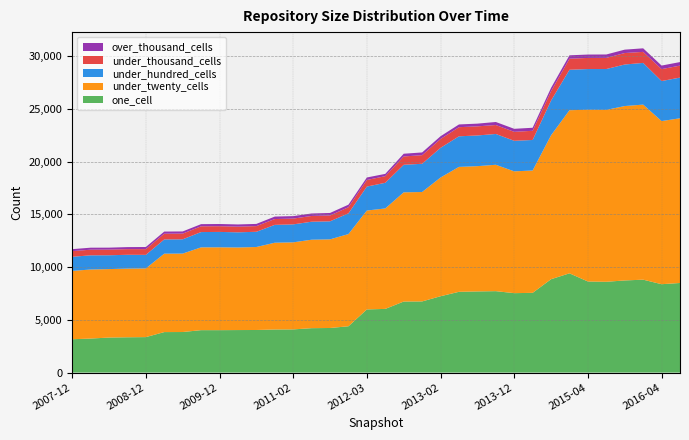

Reading left to right, transcribe all the data shown in this chart.

one_cell: 2007-12-19=3160	2008-04-01=3225	2008-06-27=3320	2008-10-10=3346	2008-12-17=3362	2009-04-06=3839	2009-06-17=3845	2009-09-25=4022	2009-12-16=4021	2010-04-01=4031	2010-07-26=4037	2010-11-17=4084	2011-02-21=4093	2011-06-10=4210	2011-09-05=4227	2012-01-18=4390	2012-03-26=5989	2012-07-13=6037	2012-10-31=6736	2012-12-11=6746	2013-02-20=7238	2013-05-21=7658	2013-07-09=7694	2013-09-10=7720	2013-12-20=7531	2014-03-28=7560	2014-09-08=8853	2015-01-19=9411	2015-04-09=8636	2015-07-03=8609	2015-10-01=8736	2016-01-04=8809	2016-04-05=8380	2016-07-04=8496
under_twenty_cells: 2007-12-19=6481	2008-04-01=6548	2008-06-27=6494	2008-10-10=6514	2008-12-17=6515	2009-04-06=7436	2009-06-17=7439	2009-09-25=7852	2009-12-16=7857	2010-04-01=7831	2010-07-26=7870	2010-11-17=8230	2011-02-21=8257	2011-06-10=8390	2011-09-05=8406	2012-01-18=8744	2012-03-26=9377	2012-07-13=9528	2012-10-31=10356	2012-12-11=10377	2013-02-20=11261	2013-05-21=11847	2013-07-09=11881	2013-09-10=11986	2013-12-20=11551	2014-03-28=11603	2014-09-08=13653	2015-01-19=15468	2015-04-09=16289	2015-07-03=16305	2015-10-01=16539	2016-01-04=16603	2016-04-05=15470	2016-07-04=15619
under_hundred_cells: 2007-12-19=1339	2008-04-01=1345	2008-06-27=1310	2008-10-10=1309	2008-12-17=1285	2009-04-06=1349	2009-06-17=1352	2009-09-25=1450	2009-12-16=1460	2010-04-01=1438	2010-07-26=1443	2010-11-17=1693	2011-02-21=1702	2011-06-10=1705	2011-09-05=1709	2012-01-18=1966	2012-03-26=2272	2012-07-13=2432	2012-10-31=2613	2012-12-11=2676	2013-02-20=2813	2013-05-21=2900	2013-07-09=2910	2013-09-10=2921	2013-12-20=2897	2014-03-28=2894	2014-09-08=3288	2015-01-19=3837	2015-04-09=3859	2015-07-03=3872	2015-10-01=3939	2016-01-04=3953	2016-04-05=3796	2016-07-04=3858
under_thousand_cells: 2007-12-19=535	2008-04-01=534	2008-06-27=536	2008-10-10=536	2008-12-17=543	2009-04-06=543	2009-06-17=542	2009-09-25=546	2009-12-16=542	2010-04-01=538	2010-07-26=538	2010-11-17=552	2011-02-21=550	2011-06-10=548	2011-09-05=555	2012-01-18=582	2012-03-26=624	2012-07-13=630	2012-10-31=789	2012-12-11=817	2013-02-20=840	2013-05-21=866	2013-07-09=865	2013-09-10=849	2013-12-20=850	2014-03-28=871	2014-09-08=886	2015-01-19=1050	2015-04-09=1053	2015-07-03=1058	2015-10-01=1089	2016-01-04=1047	2016-04-05=1131	2016-07-04=1136
over_thousand_cells: 2007-12-19=189	2008-04-01=190	2008-06-27=186	2008-10-10=193	2008-12-17=202	2009-04-06=204	2009-06-17=205	2009-09-25=205	2009-12-16=209	2010-04-01=209	2010-07-26=209	2010-11-17=234	2011-02-21=234	2011-06-10=234	2011-09-05=239	2012-01-18=239	2012-03-26=239	2012-07-13=215	2012-10-31=259	2012-12-11=259	2013-02-20=259	2013-05-21=259	2013-07-09=257	2013-09-10=287	2013-12-20=287	2014-03-28=288	2014-09-08=321	2015-01-19=321	2015-04-09=321	2015-07-03=321	2015-10-01=321	2016-01-04=337	2016-04-05=337	2016-07-04=336